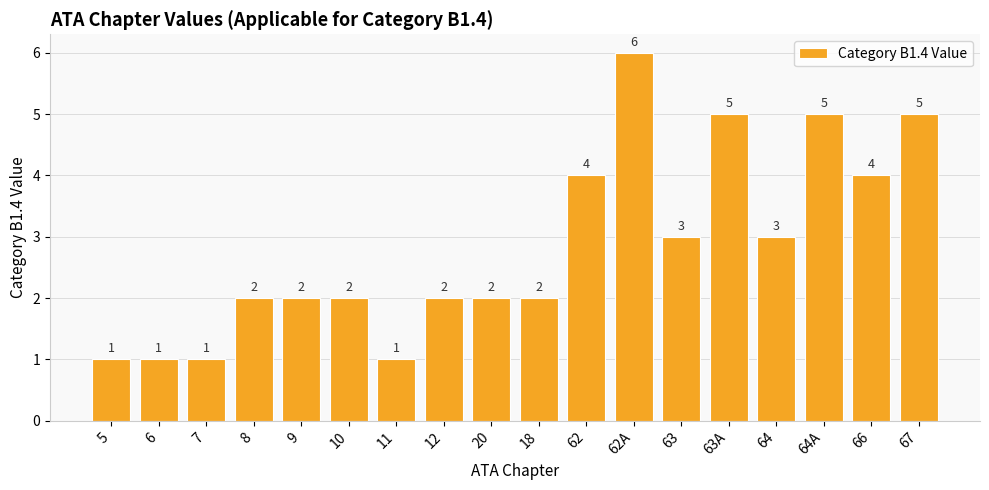

What is the ratio of the value at 66 to the value at 18?

2.0